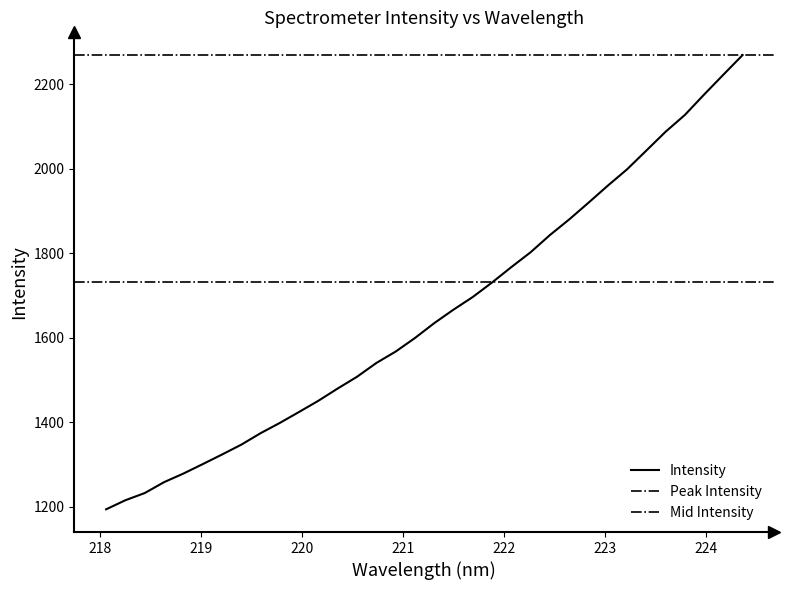

Which category has the lowest value across all series?

218.0596